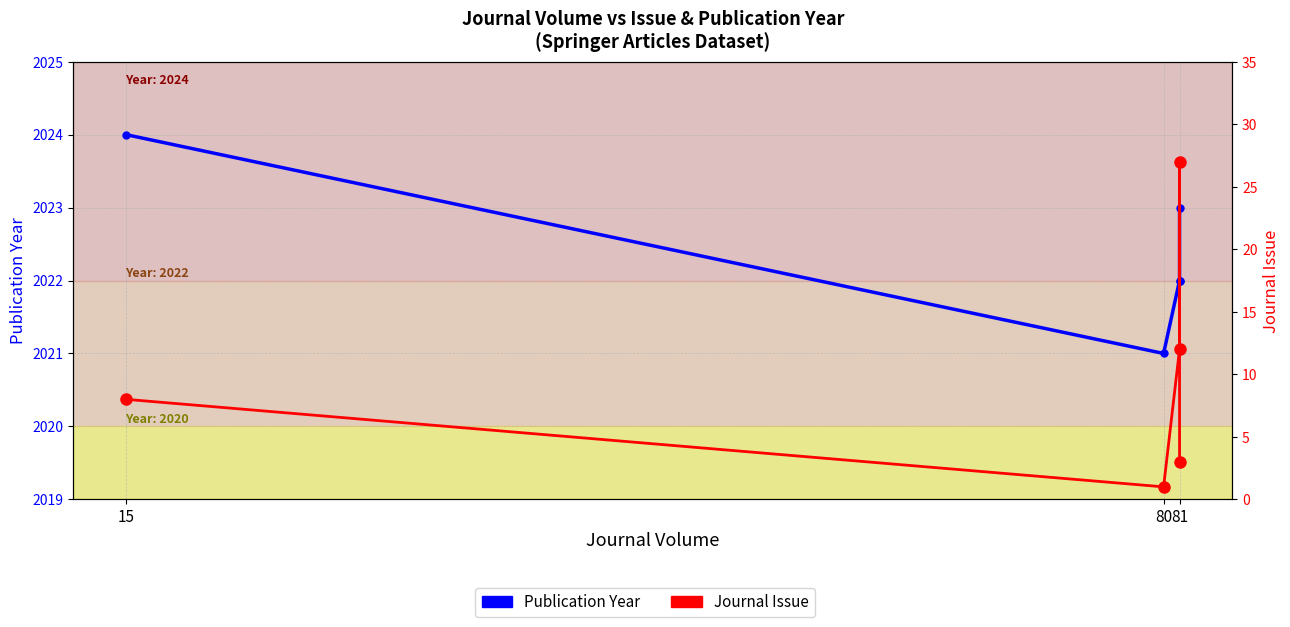

Is it true that Journal Issue equals 11 at 15?

False